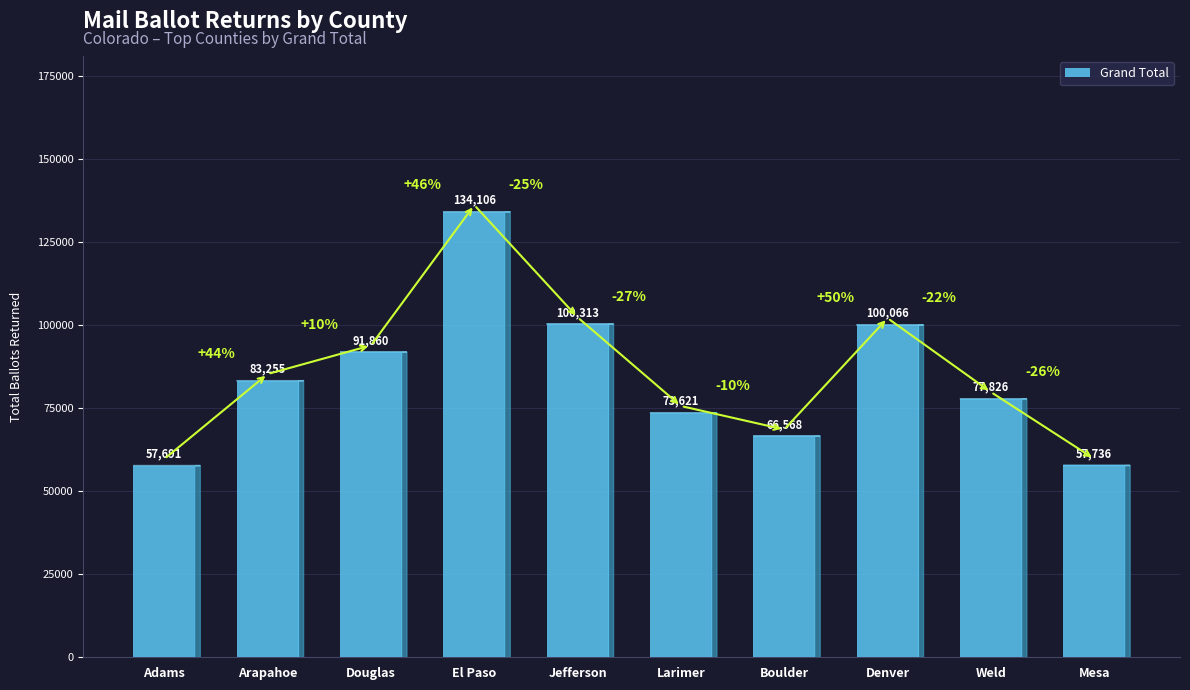

How many values are below 83255?

5